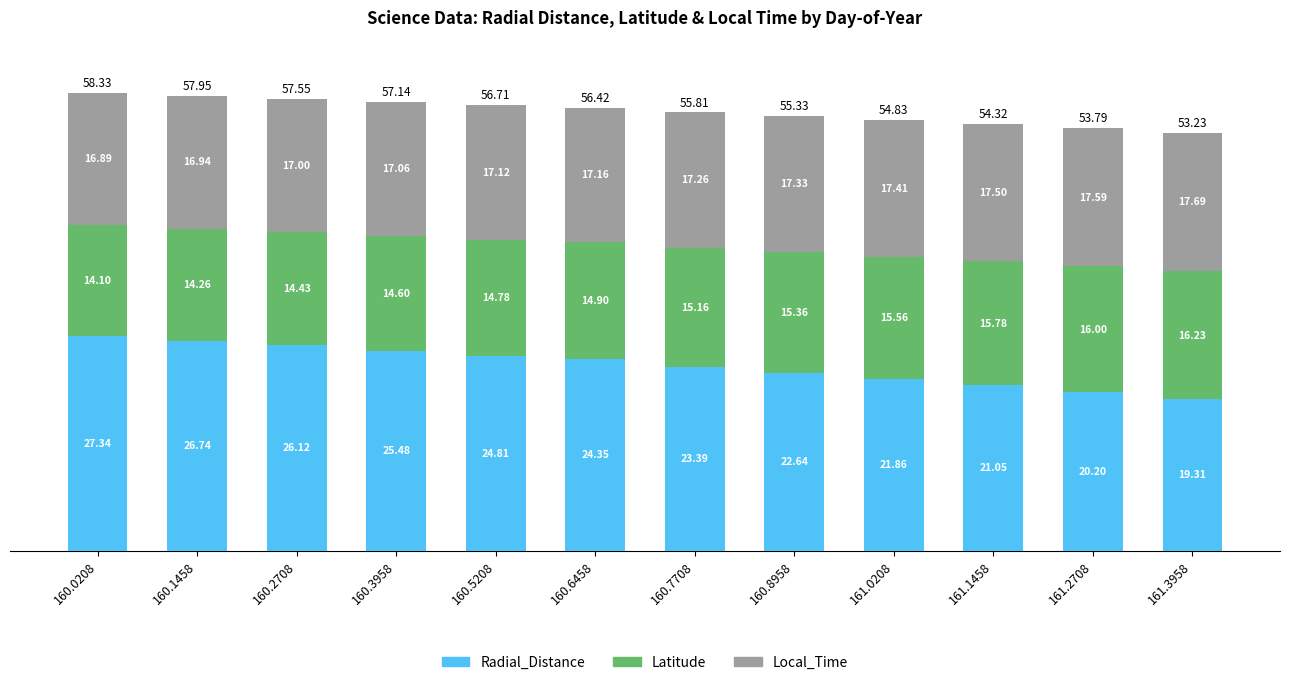

How many data points does each series have?

12